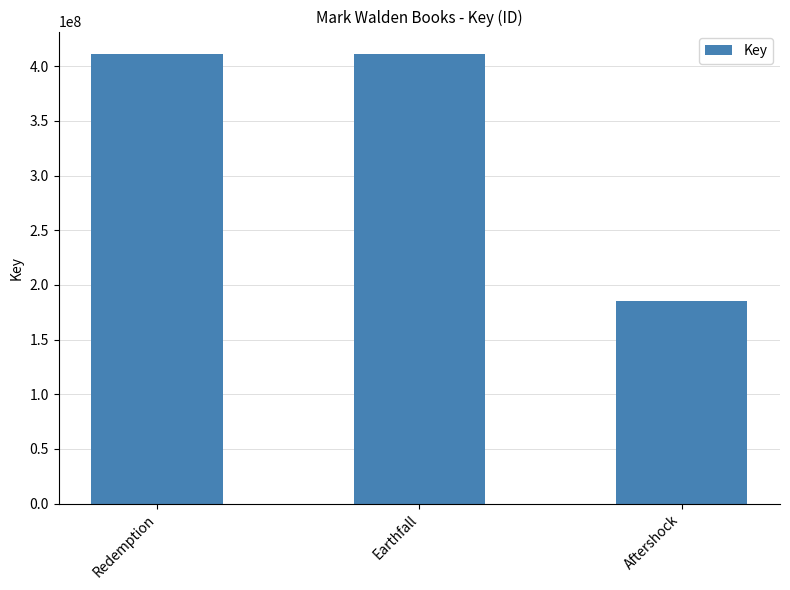

What is the sum of the values at Aftershock and Redemption?

596460927